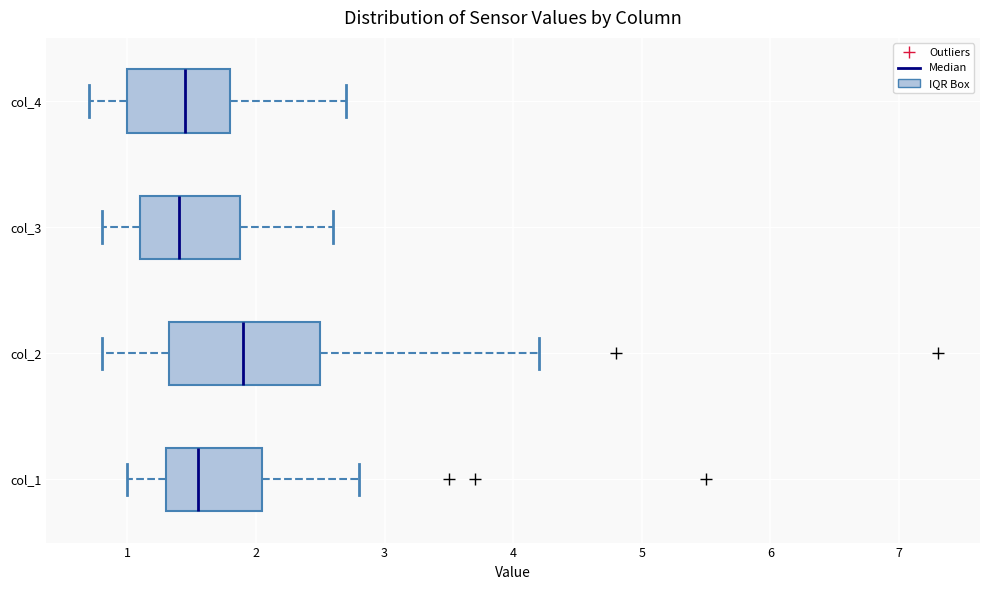

Where does the median line of the box for col_4 sit on the x-axis? The values are not printed on the chart, so give them approximately, as read against the axis.

1.5